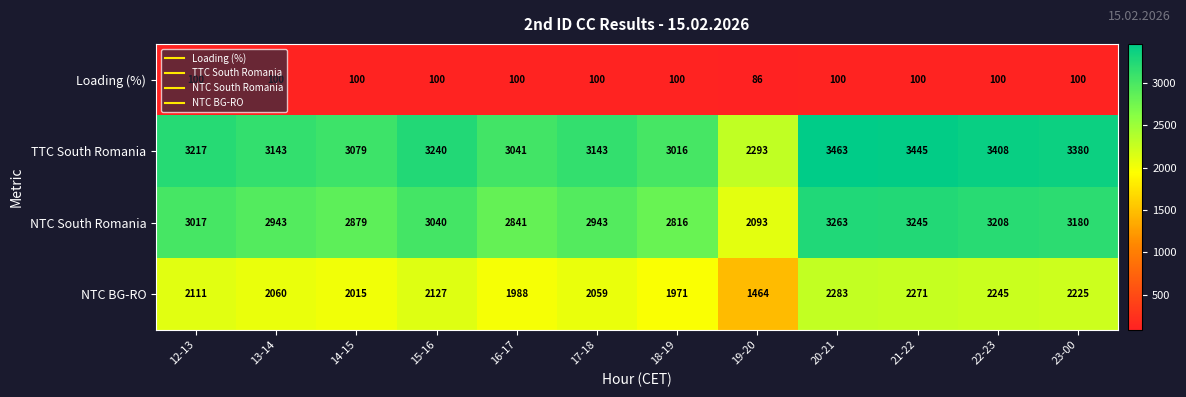

Is the value of NTC South Romania at 23-00 greater than the value of Loading (%) at 16-17?

Yes